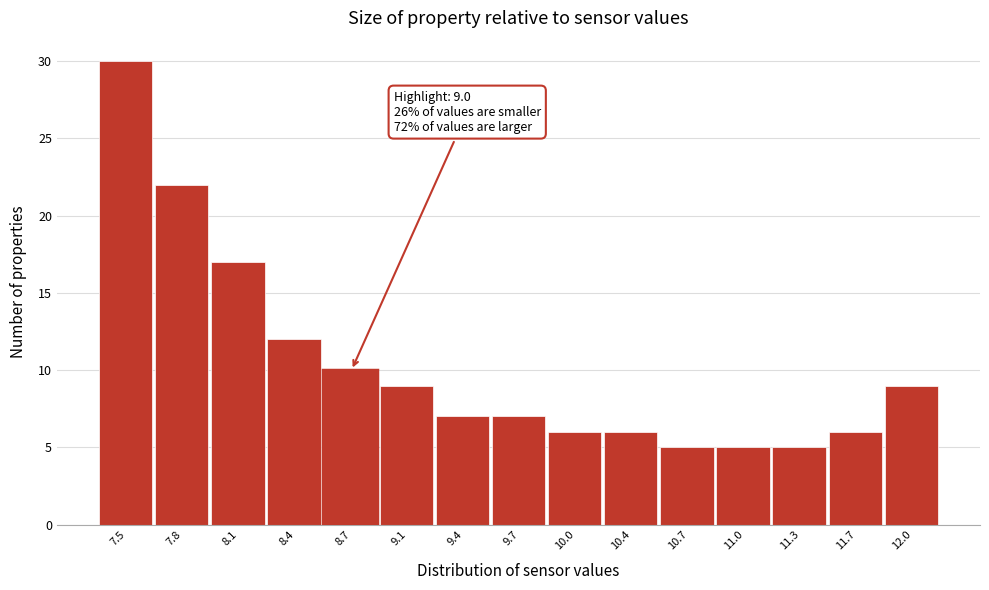

Reading left to right, what are all the values shown in this chart?

30	22	17	12	10	9	7	7	6	6	5	5	5	6	9